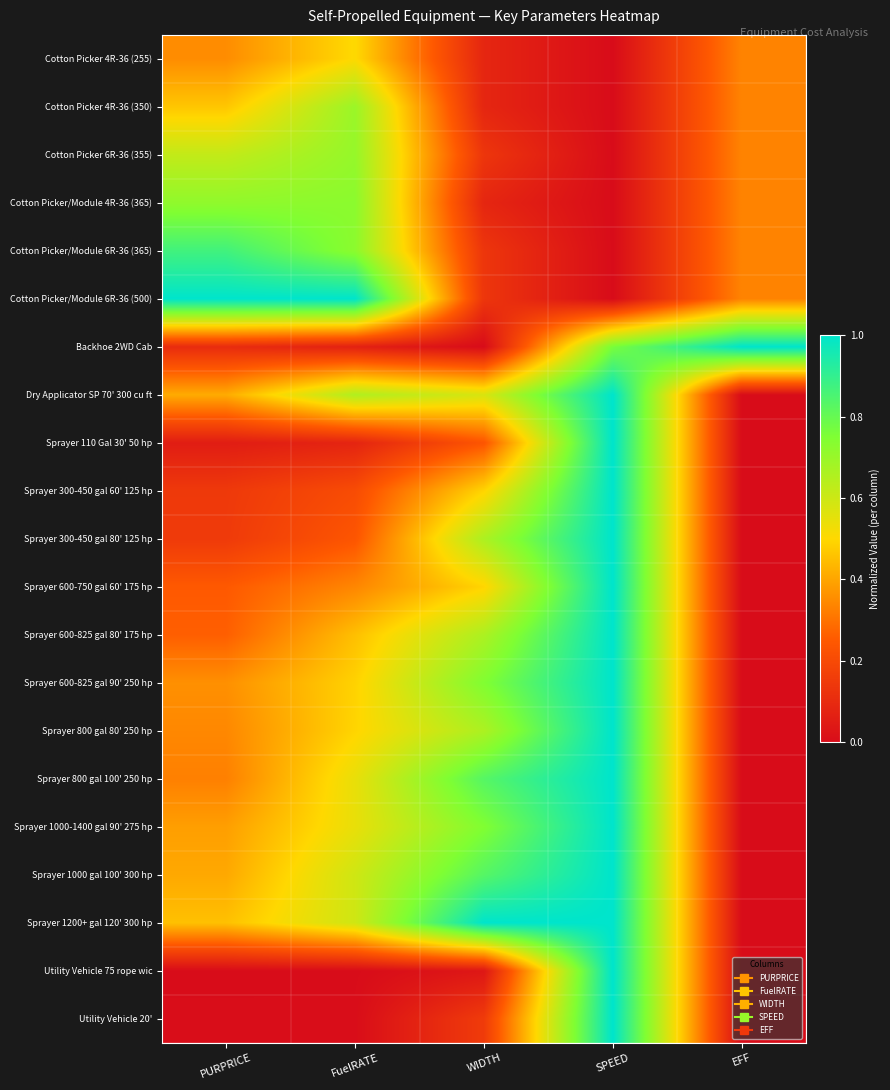

Rank the series at FuelRATE from highest to lowest value.

Cotton Picker/Module 6R-36 (500), Cotton Picker/Module 4R-36 (365), Cotton Picker/Module 6R-36 (365), Cotton Picker 6R-36 (355), Cotton Picker 4R-36 (350), Dry Applicator SP 70' 300 cu ft, Sprayer 1200+ gal 120' 300 hp, Sprayer 1000 gal 100' 300 hp, Sprayer 800 gal 100' 250 hp, Sprayer 1000-1400 gal 90' 275 hp, Cotton Picker 4R-36 (255), Sprayer 800 gal 80' 250 hp, Sprayer 600-825 gal 90' 250 hp, Sprayer 600-825 gal 80' 175 hp, Sprayer 600-750 gal 60' 175 hp, Sprayer 300-450 gal 80' 125 hp, Sprayer 300-450 gal 60' 125 hp, Sprayer 110 Gal 30' 50 hp, Backhoe 2WD Cab, Utility Vehicle 20', Utility Vehicle 75 rope wic